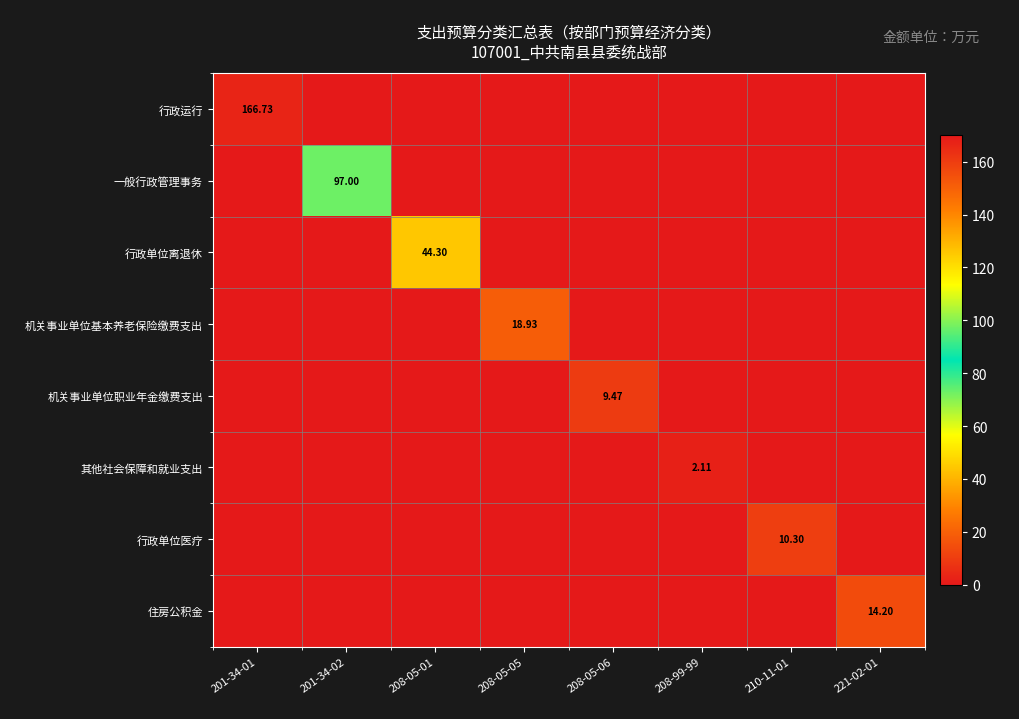

Which series has the largest total across all categories?

行政运行